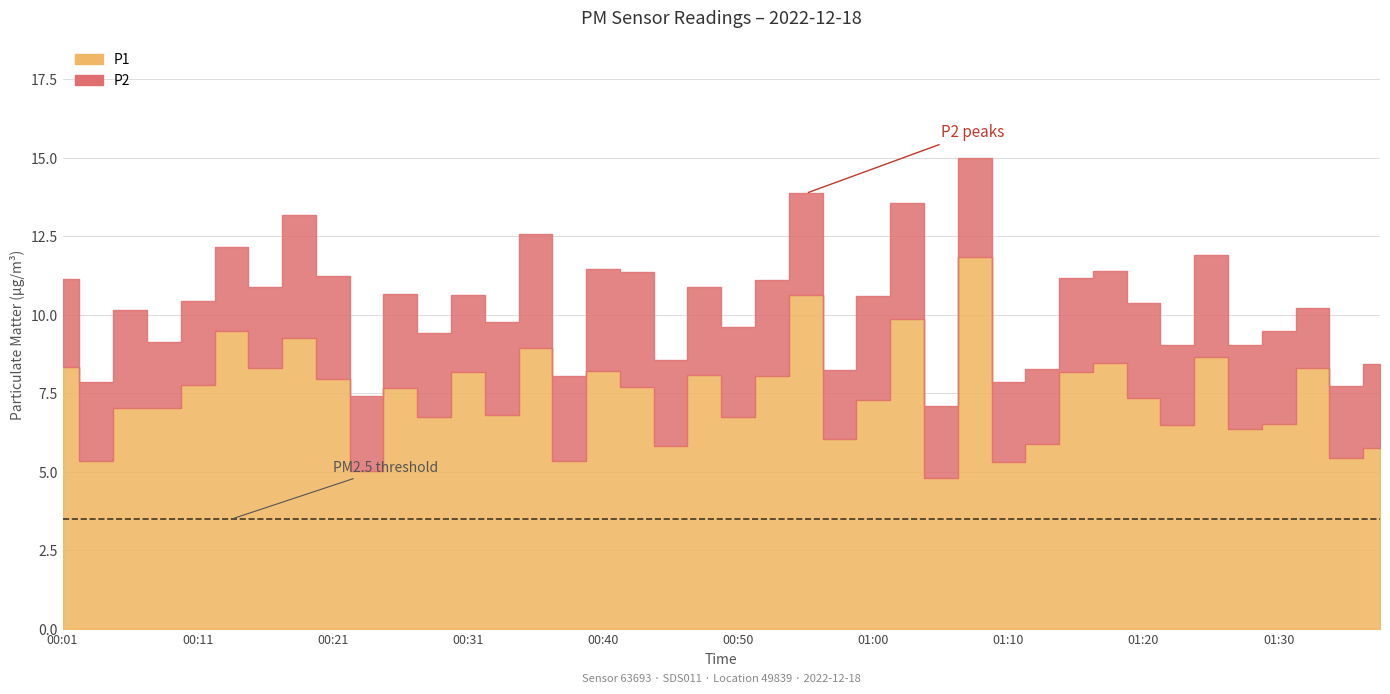

At which label is P2 closest to 2?

00:08